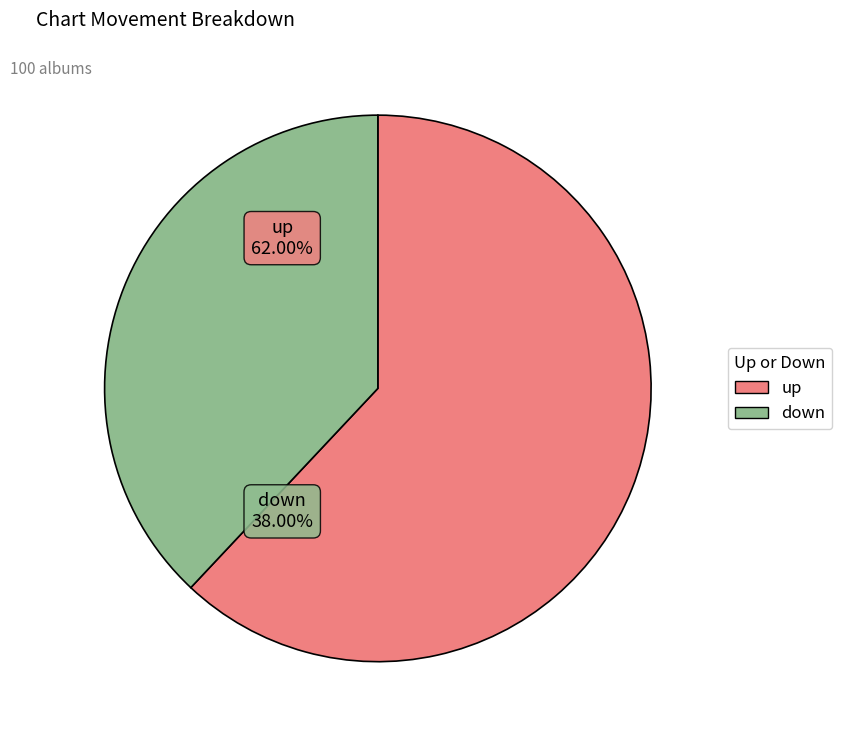

Which has a higher value, up or down?

up